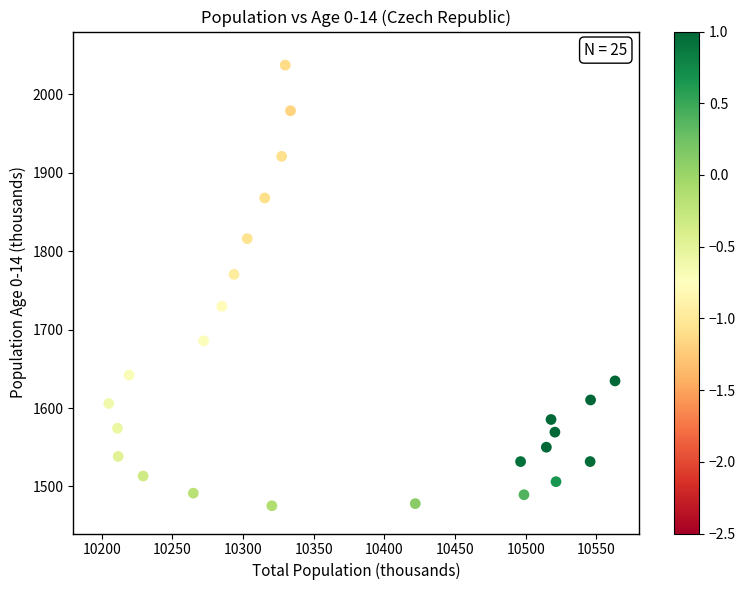

What is the range of X values (max minus min)?

358.3